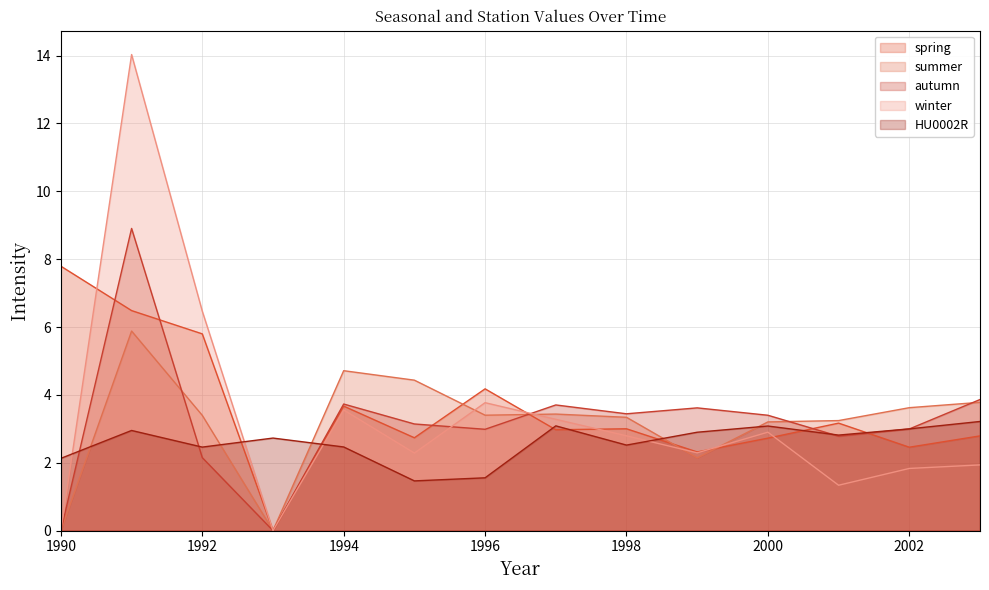

Is the value of autumn at 2003 greater than the value of winter at 1996?

Yes